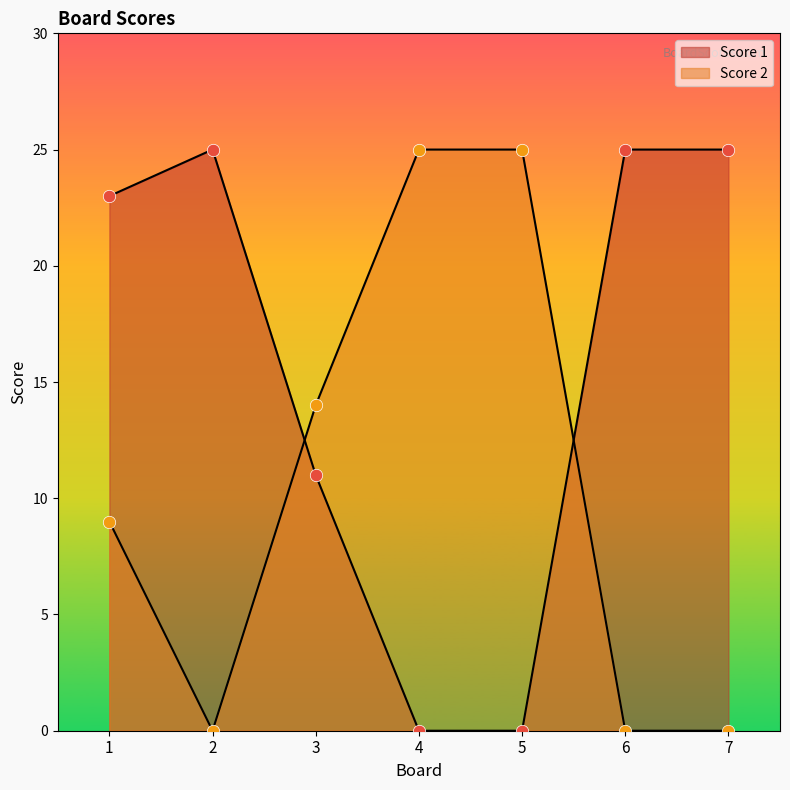

Which series has the widest spread of Y values?

Score 1